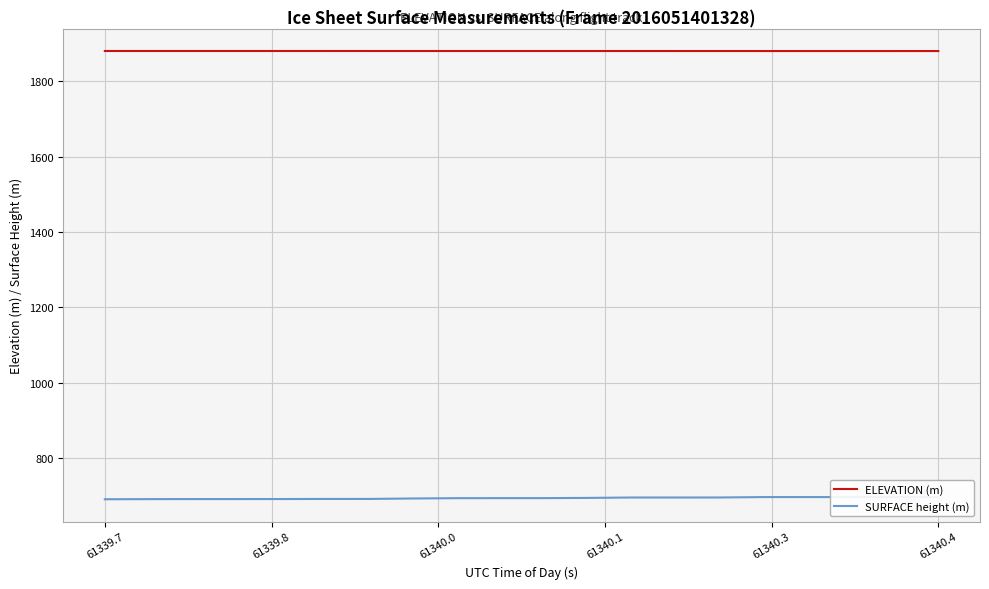

What is the lowest value of the ELEVATION (m) series?

1880.7